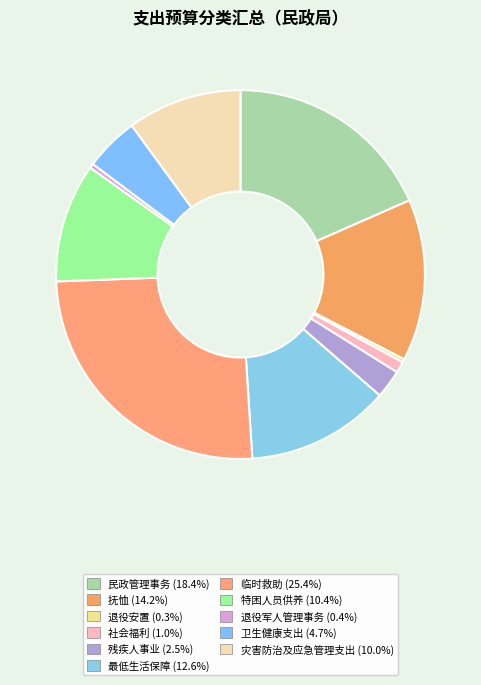

The 退役军人管理事务 slice represents 1% of the pie. True or false?

False